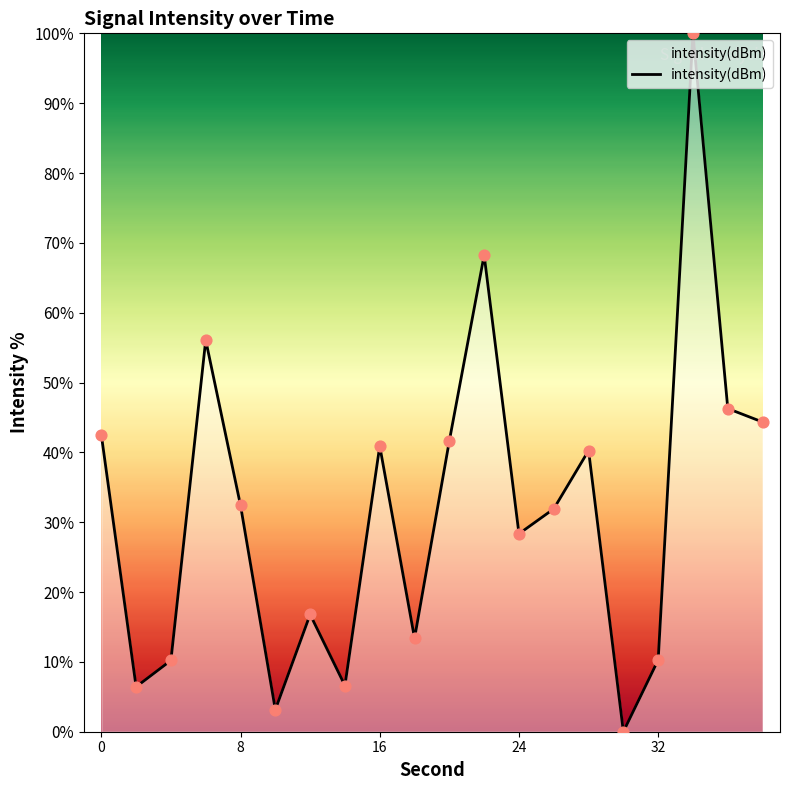

What is the difference between the maximum and minimum values?

100.0